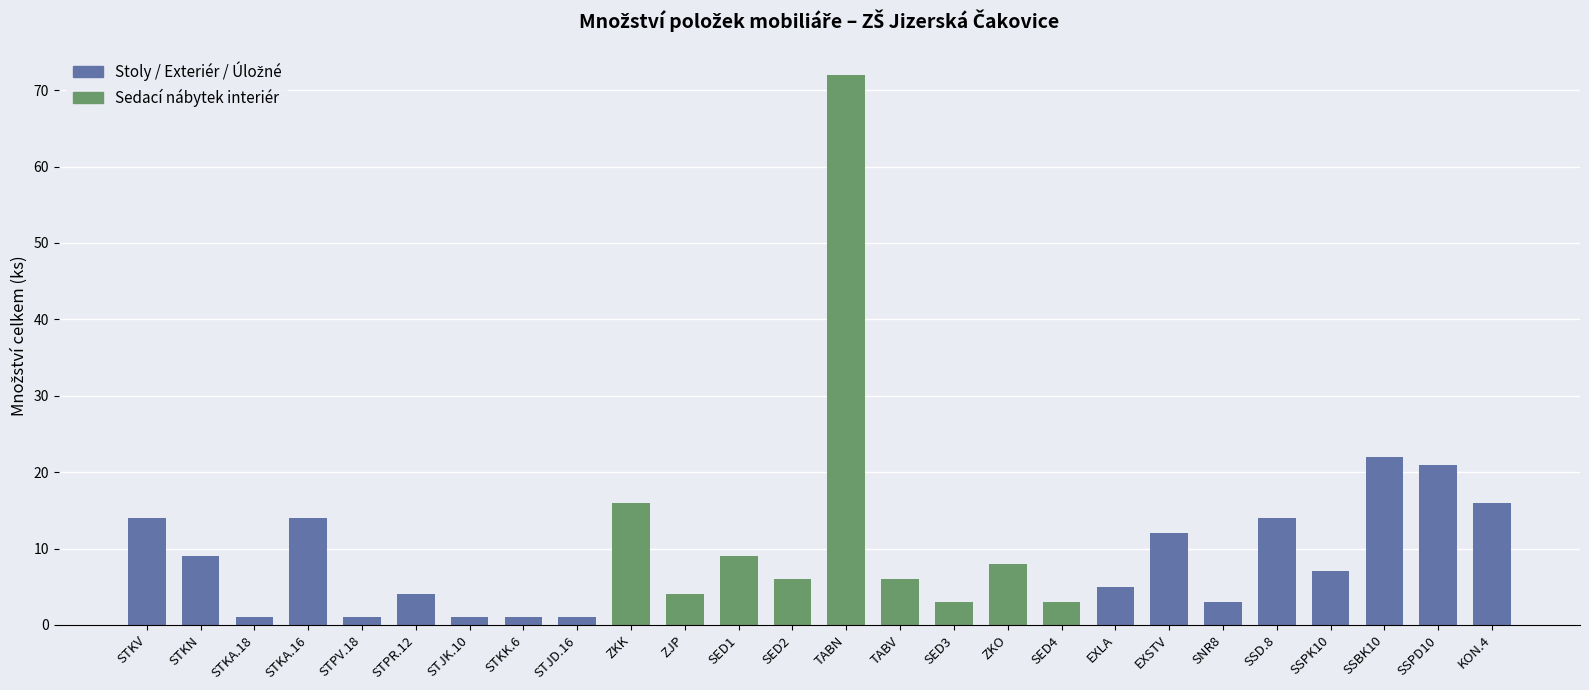

Reading left to right, list all the values displayed in this chart.

14	9	1	14	1	4	1	1	1	16	4	9	6	72	6	3	8	3	5	12	3	14	7	22	21	16